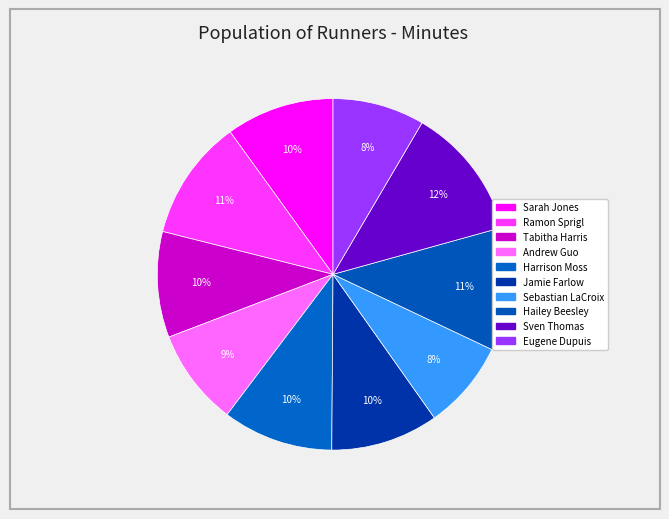

Rank the categories by value from highest to lowest.

Sven Thomas, Hailey Beesley, Ramon Sprigl, Harrison Moss, Sarah Jones, Jamie Farlow, Tabitha Harris, Andrew Guo, Eugene Dupuis, Sebastian LaCroix